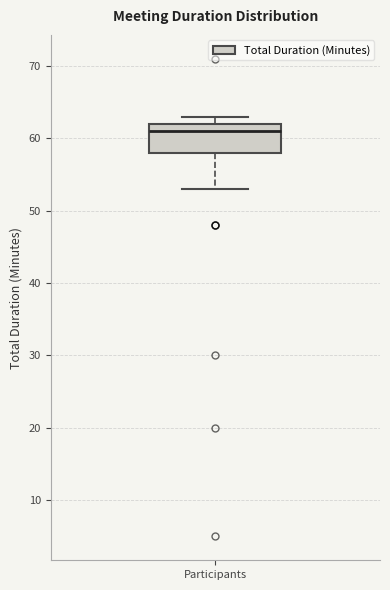

Read this box plot against the y-axis: the position of the median line, the range covered by the box, and the ends of both whiskers. The values are not printed on the chart, so give them approximately, as read against the axis.

median 61, box 58 to 62, whiskers 53 to 63